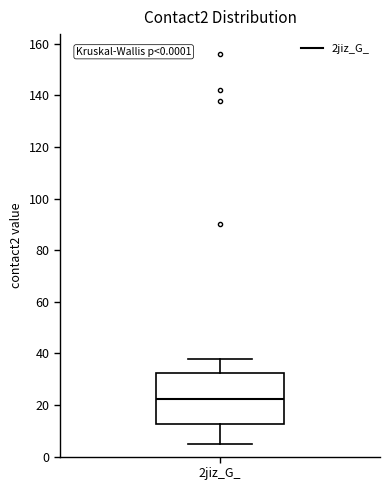

Read this box plot against the y-axis: the position of the median line, the range covered by the box, and the ends of both whiskers. The values are not printed on the chart, so give them approximately, as read against the axis.

median 22, box 12 to 32, whiskers 6 to 38